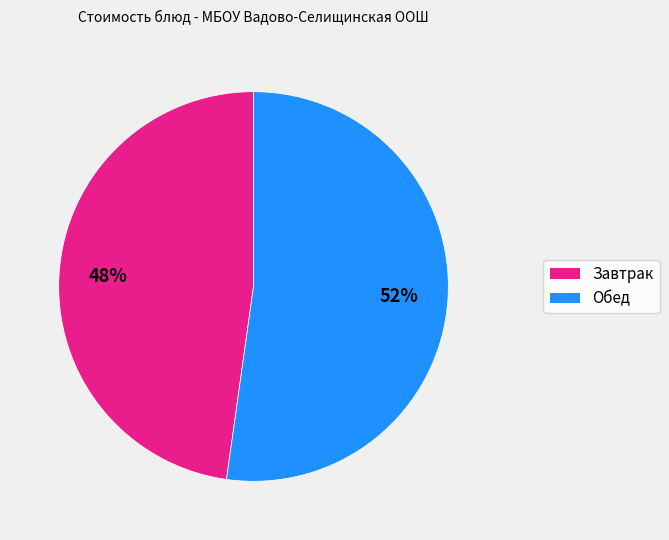

To the nearest percent, what is the average slice percentage?

50%